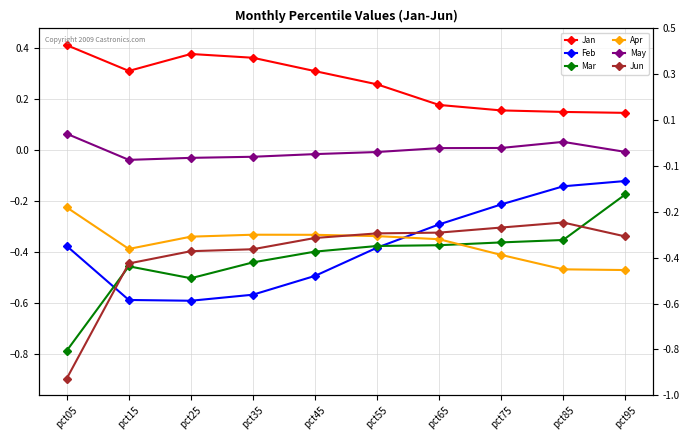

True or false: Mar and Apr intersect in this chart.

True